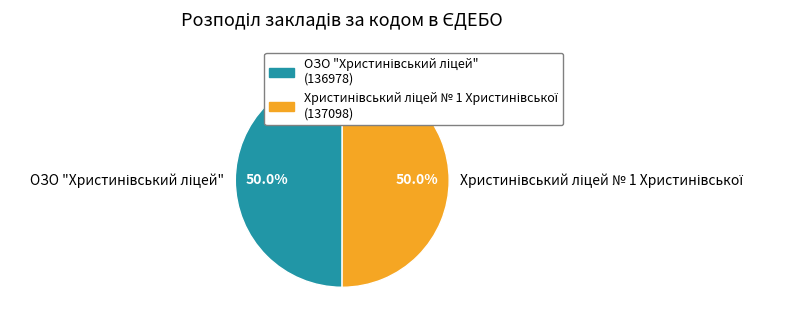

How many slices are in this pie chart?

2